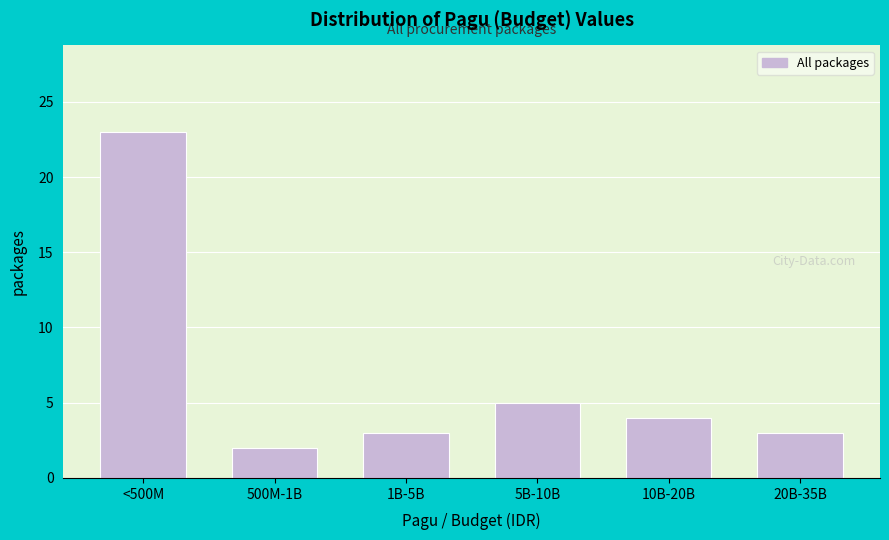

Reading left to right, transcribe all the data shown in this chart.

23	2	3	5	4	3